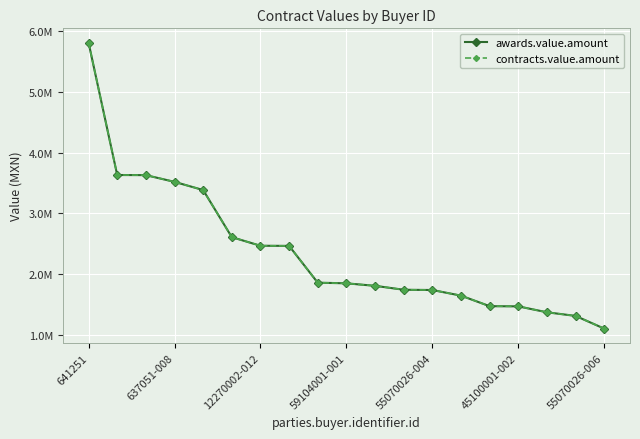

Does the chart have visible grid lines?

Yes